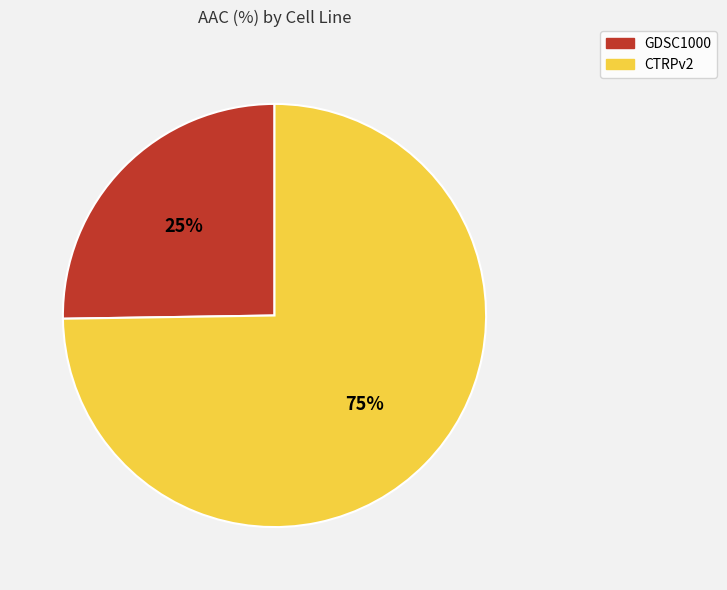

The GDSC1000 slice represents 16% of the pie. True or false?

False